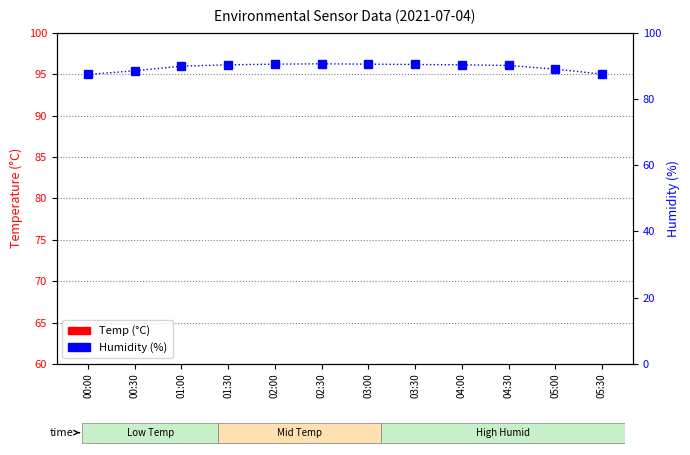

What is the sum of the Temp values at 03:00 and 02:00?

25.2